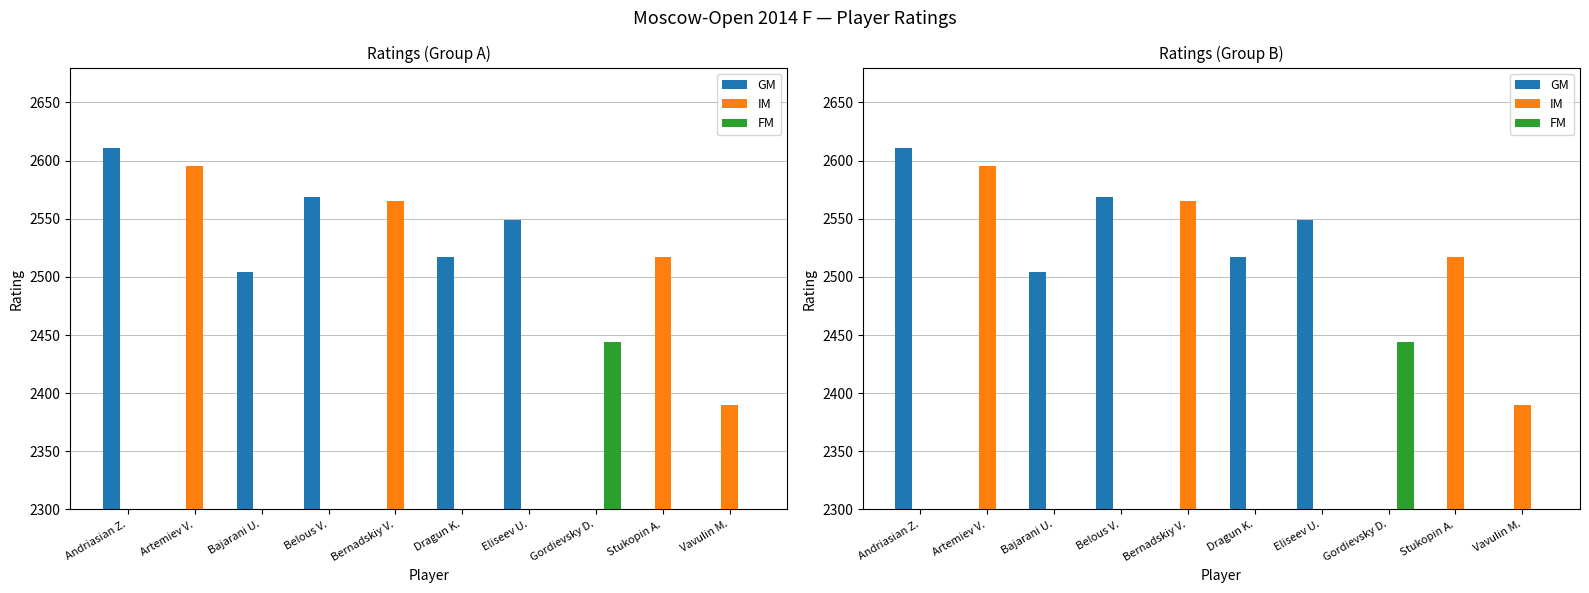

What is the value of the IM bar at the 5th from the left?

2565